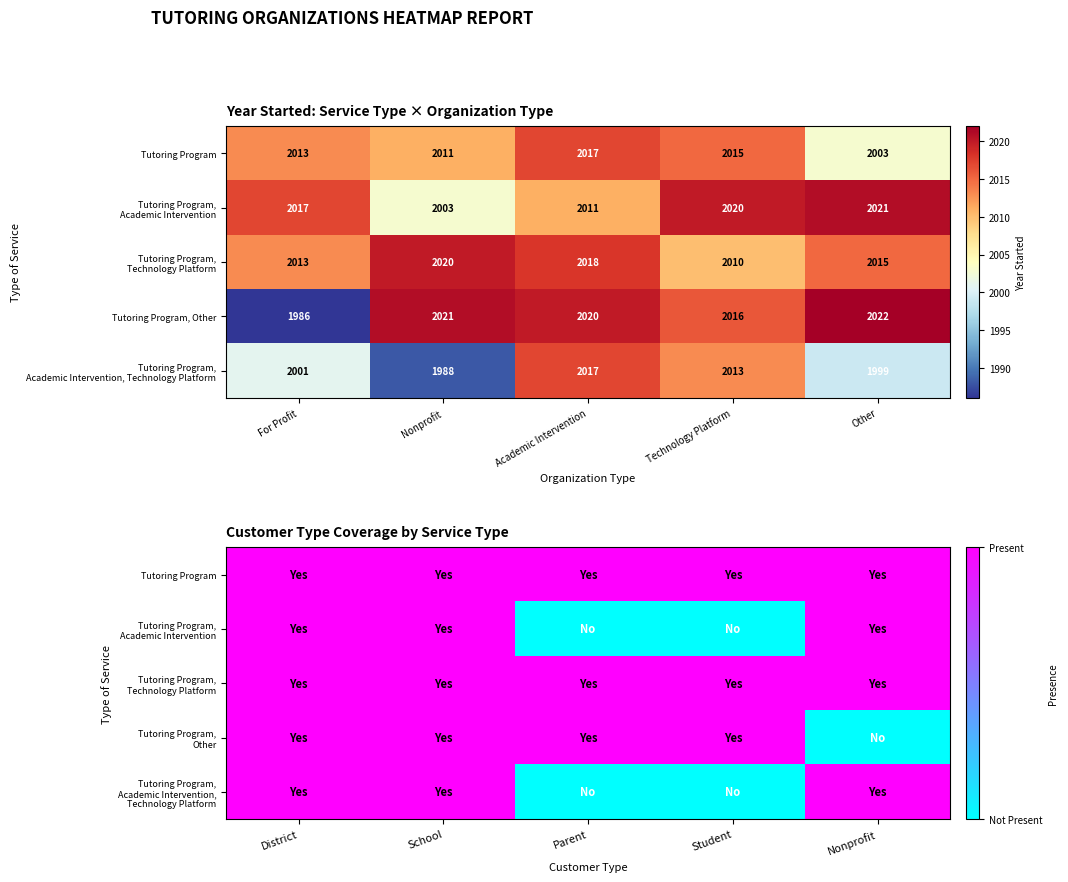

The Tutoring Program, Technology Platform series shows 1 at School. True or false?

True